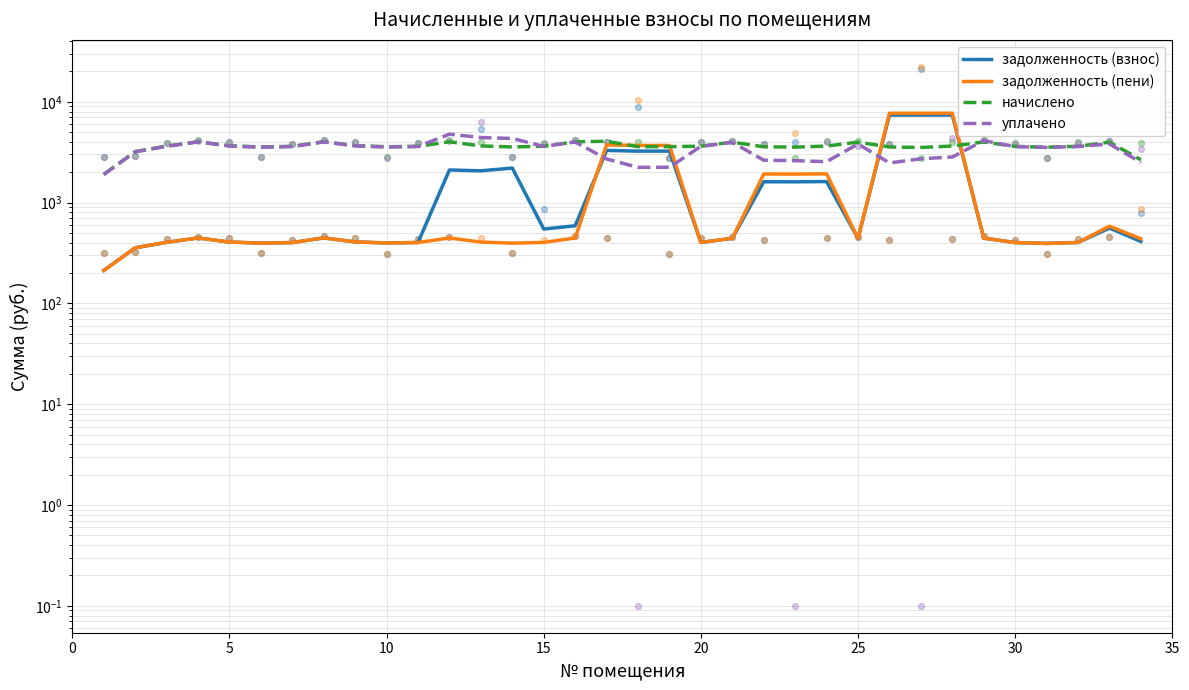

Which series has the largest Y range (max minus min)?

задолженность (пени)